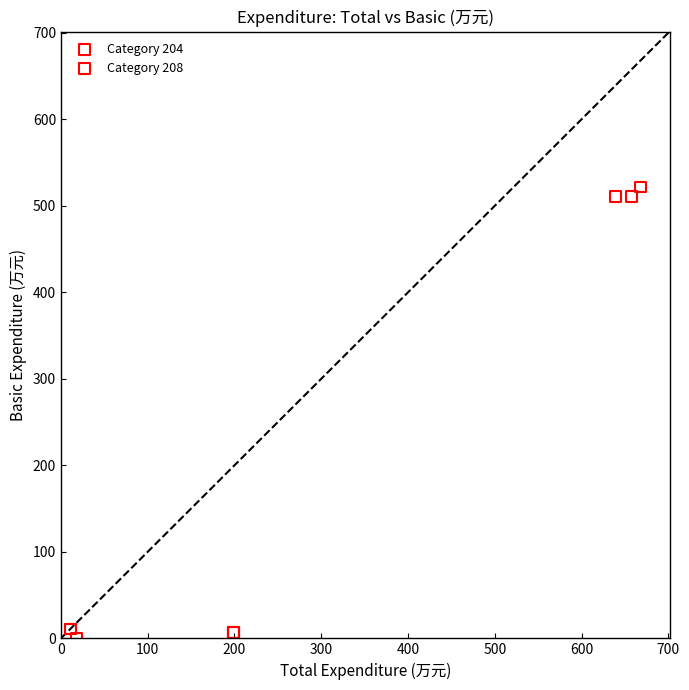

Which series contains the highest Y value?

Category 208